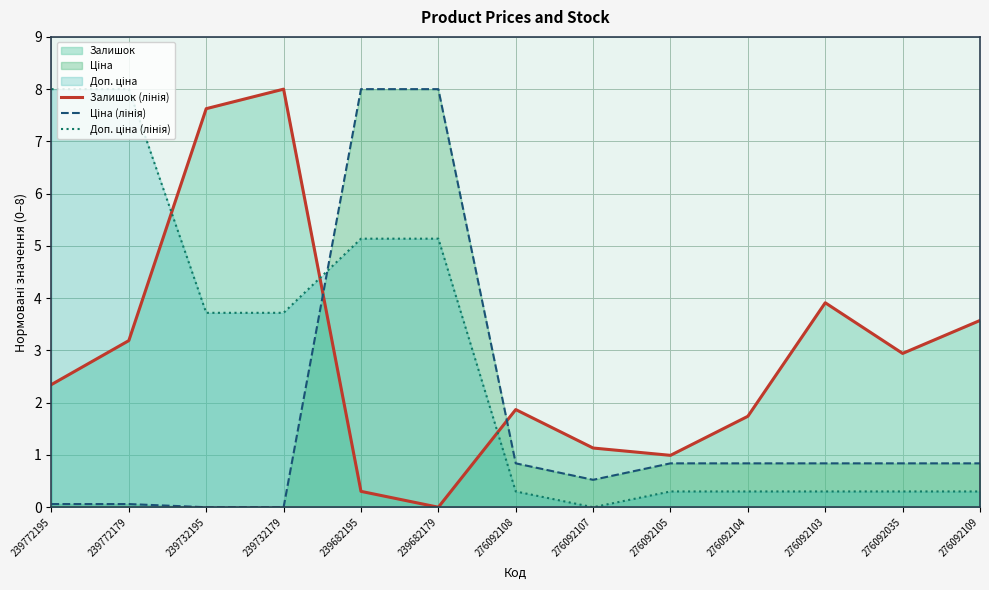

Where do Ціна (лінія) and Доп. ціна (лінія) first cross each other?

239732179 and 239682195